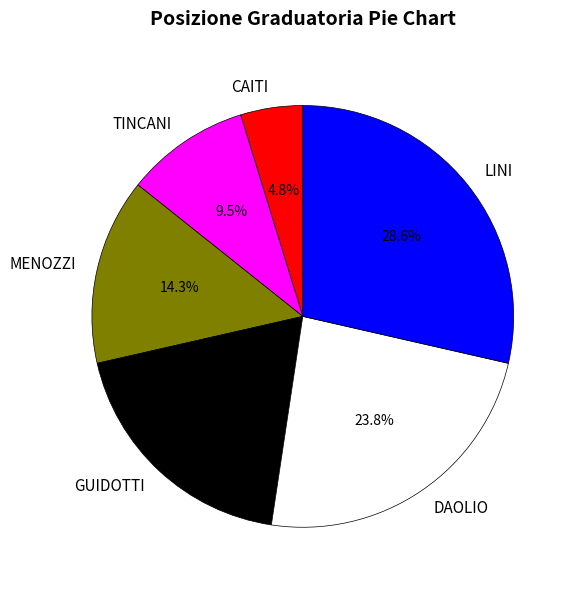

Is it true that MENOZZI is 6% of the pie?

False